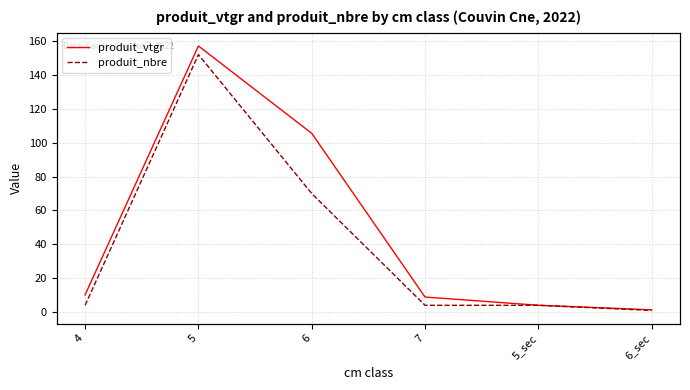

At which category is the sum across all series the highest?

5